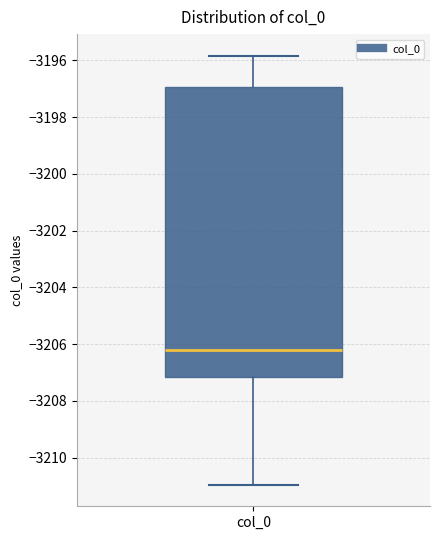

Read this box plot against the y-axis: the position of the median line, the range covered by the box, and the ends of both whiskers. The values are not printed on the chart, so give them approximately, as read against the axis.

median -3206.2, box -3207.2 to -3197.0, whiskers -3211.0 to -3195.8